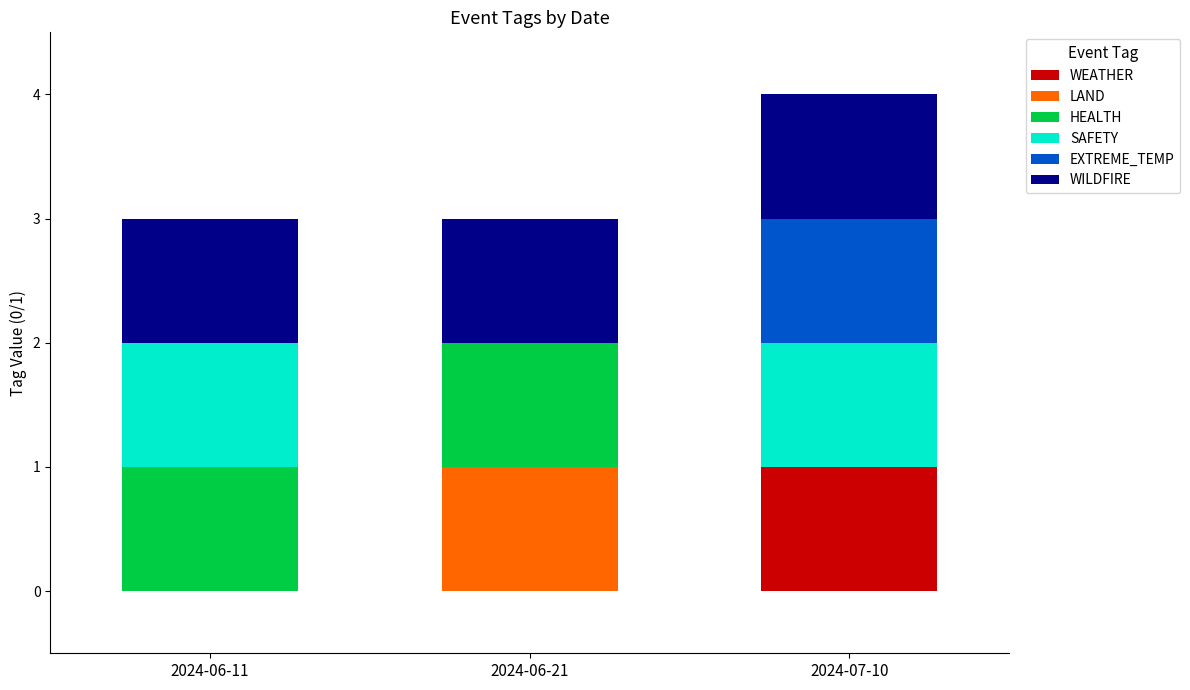

What is the total value across all series at 2024-06-21?

3